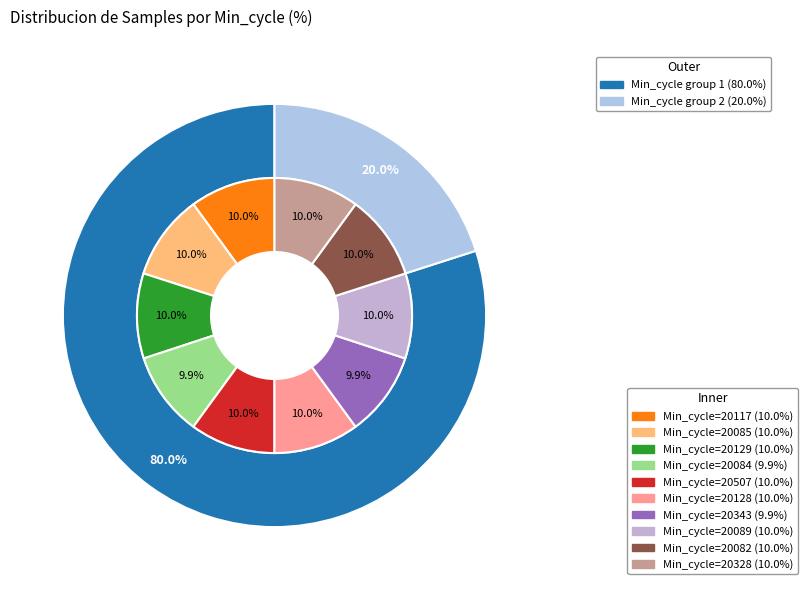

To the nearest percent, what percentage of the pie is 20129?

10%